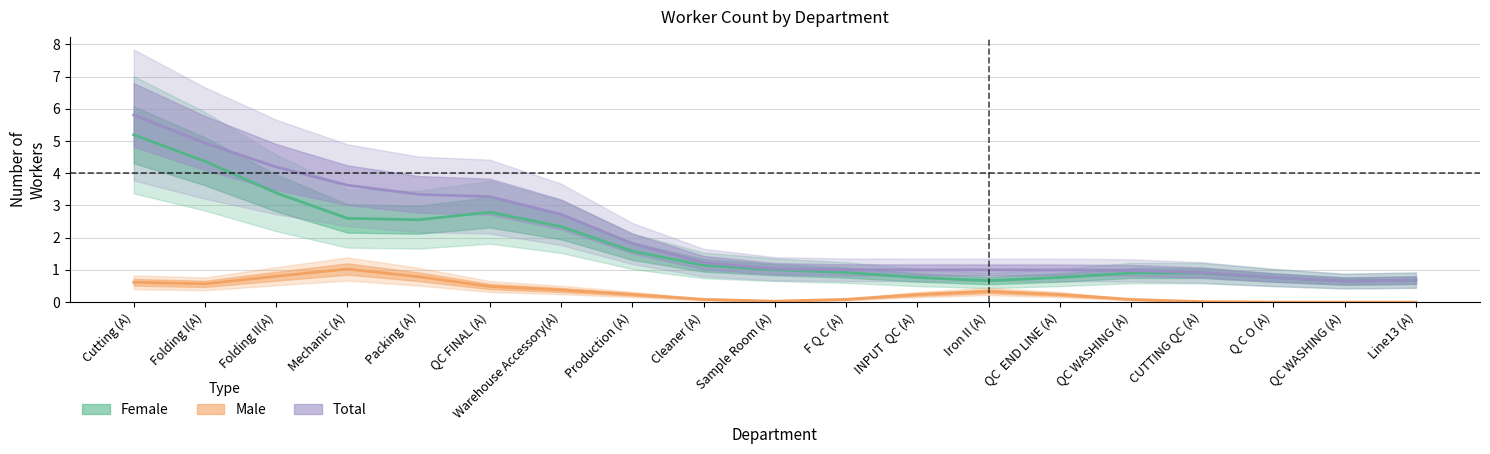

Does the chart have visible grid lines?

Yes